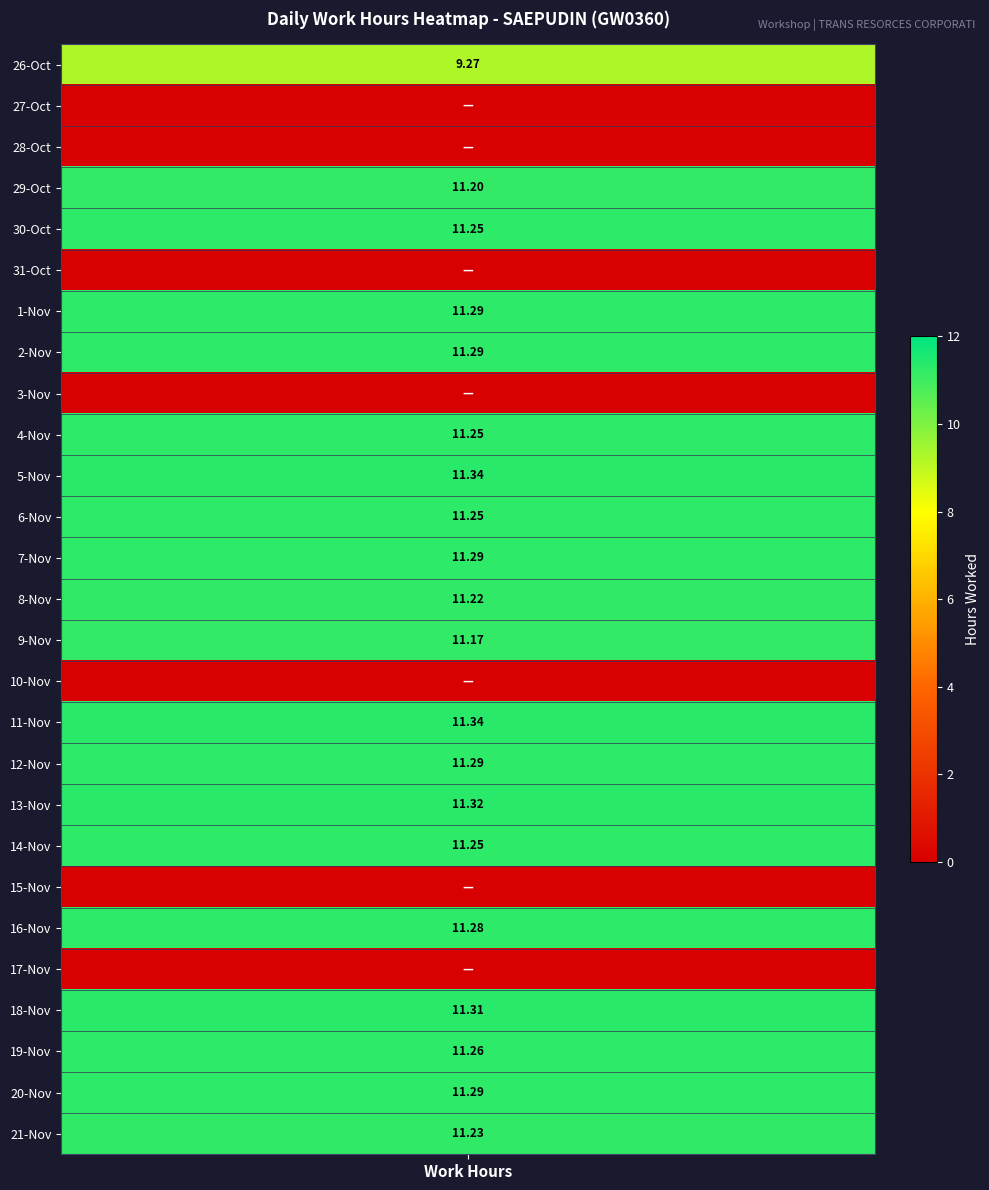

Where is 20 nearest to the value 5?

1